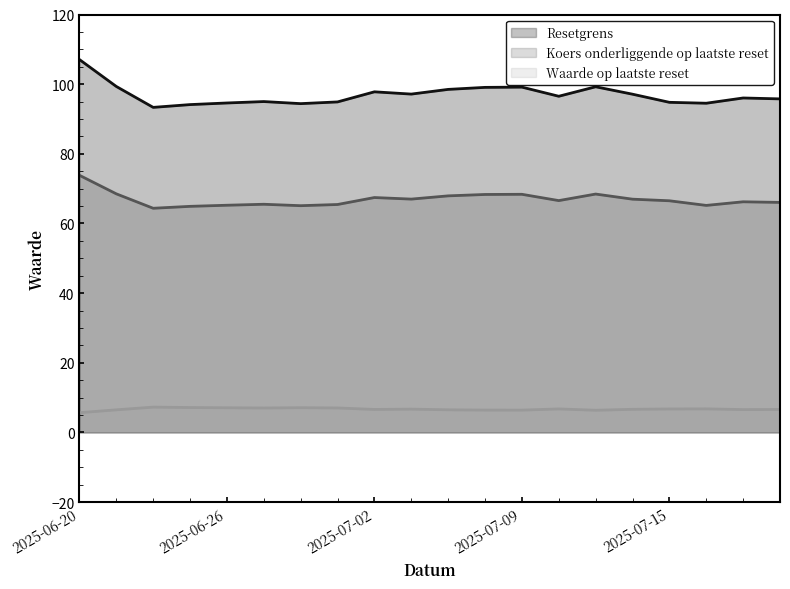

What is the approximate value of Koers onderliggende op laatste reset at 2025-06-27?

65.5